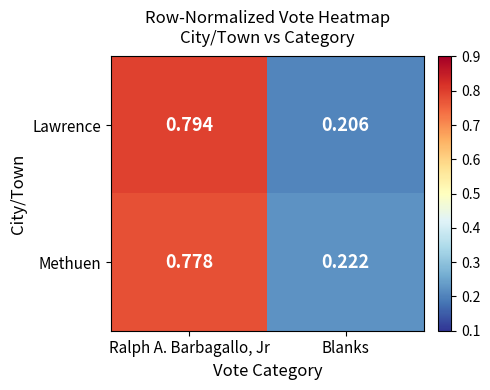

At which category is the sum across all series the highest?

Ralph A. Barbagallo, Jr